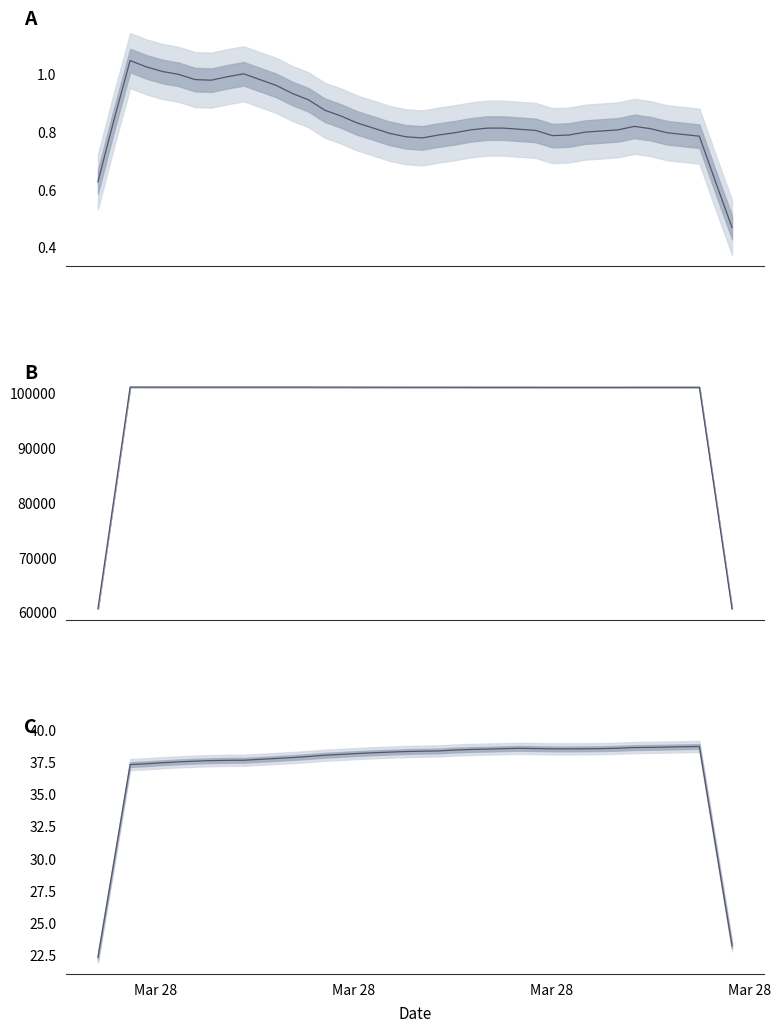

What is the difference between the maximum and minimum values in the BME280_pressure series?

40493.3